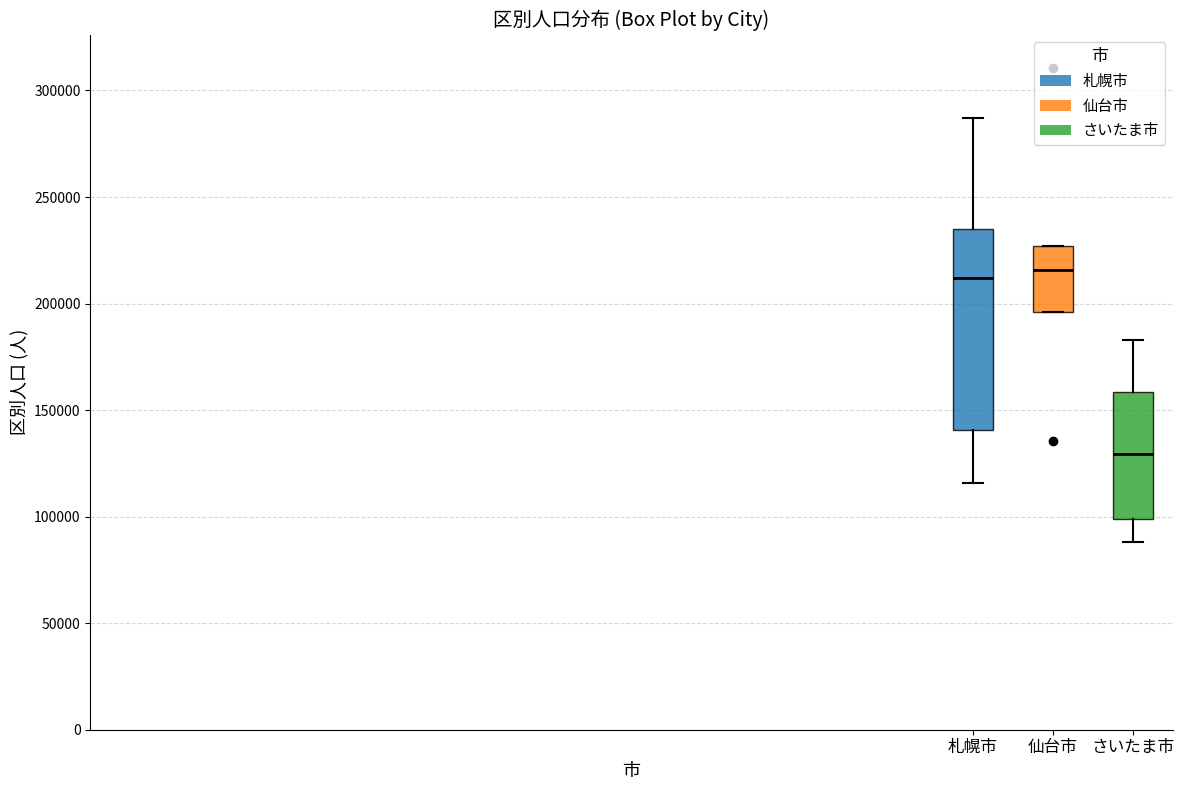

Reading left to right, read every box against the y-axis: the position of its median line, the range the box covers, and the ends of its whiskers. The values are not printed on the chart, so give them approximately, as read against the axis.

札幌市: median 210000, box 140000 to 235000, whiskers 115000 to 285000
仙台市: median 215000, box 195000 to 225000, whiskers 195000 to 225000
さいたま市: median 130000, box 100000 to 160000, whiskers 90000 to 185000